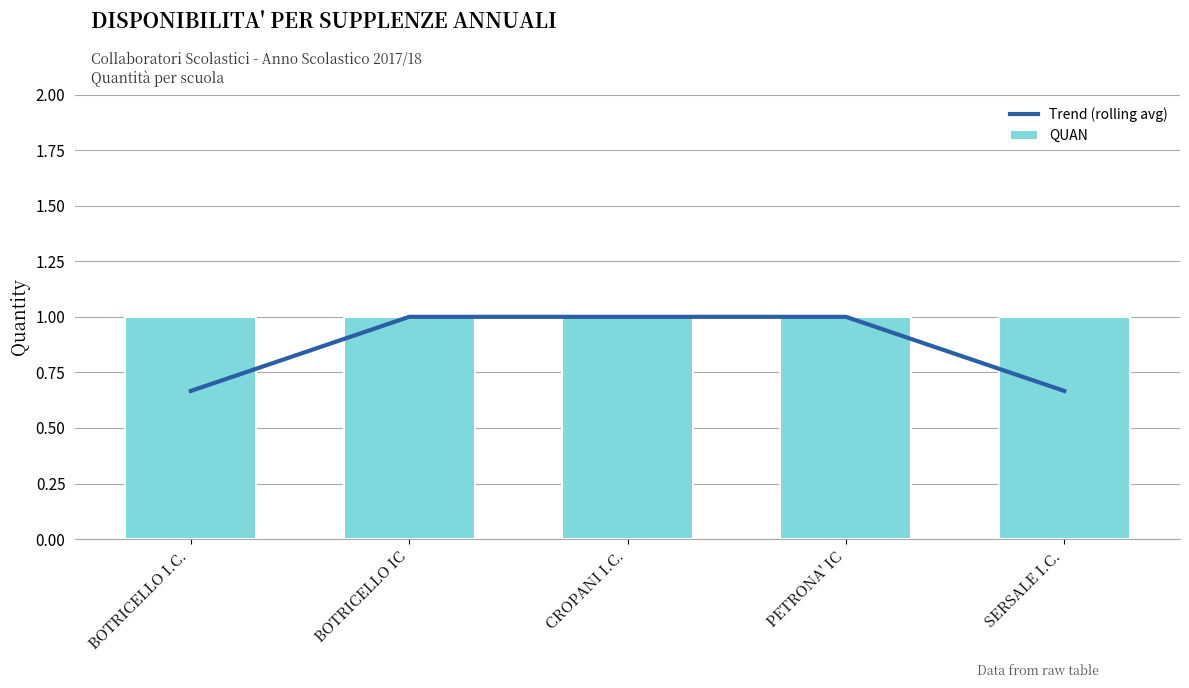

Is the value of Trend (rolling avg) at CROPANI I.C. greater than the value of QUAN at BOTRICELLO IC?

No